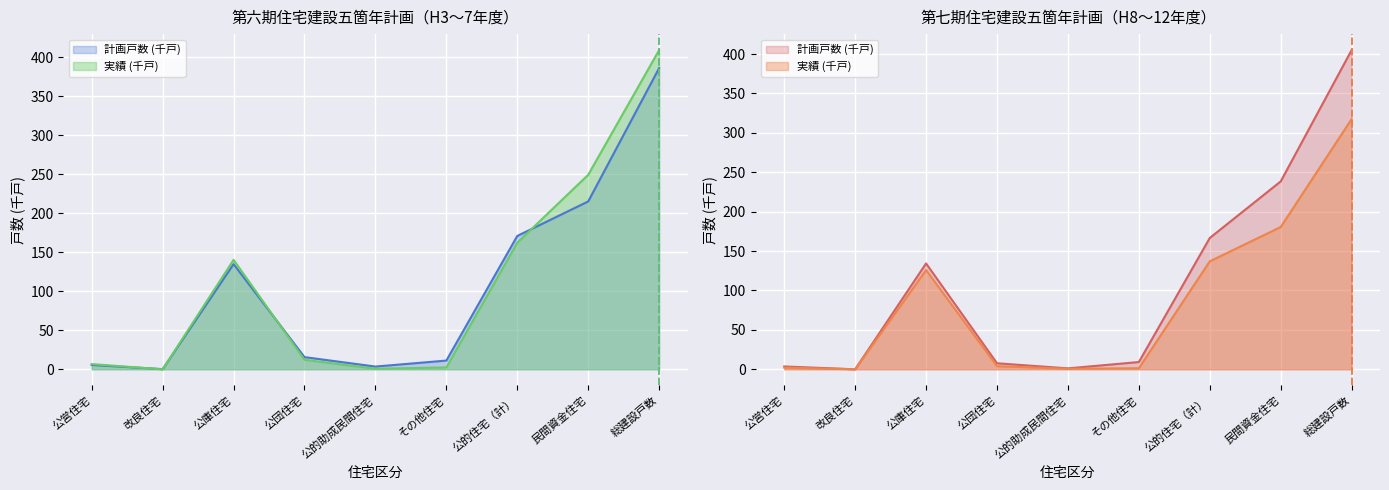

What is the value of the 第六期実績 point at the 8th from the left?

249.3